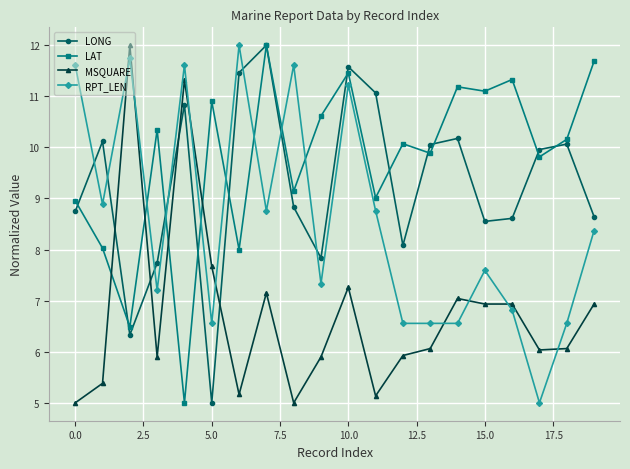

How many times do MSQUARE and LONG cross each other?

4